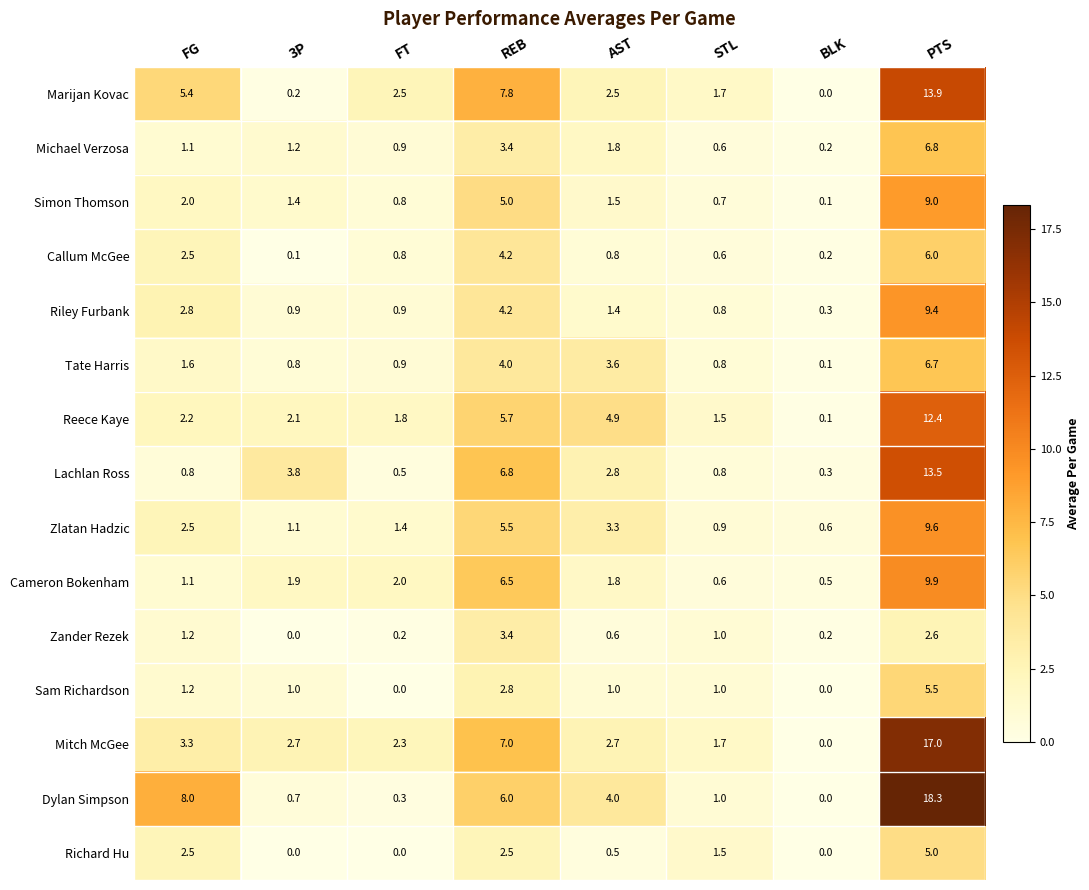

What is the difference between the Sam Richardson values at 3P and REB?

1.8